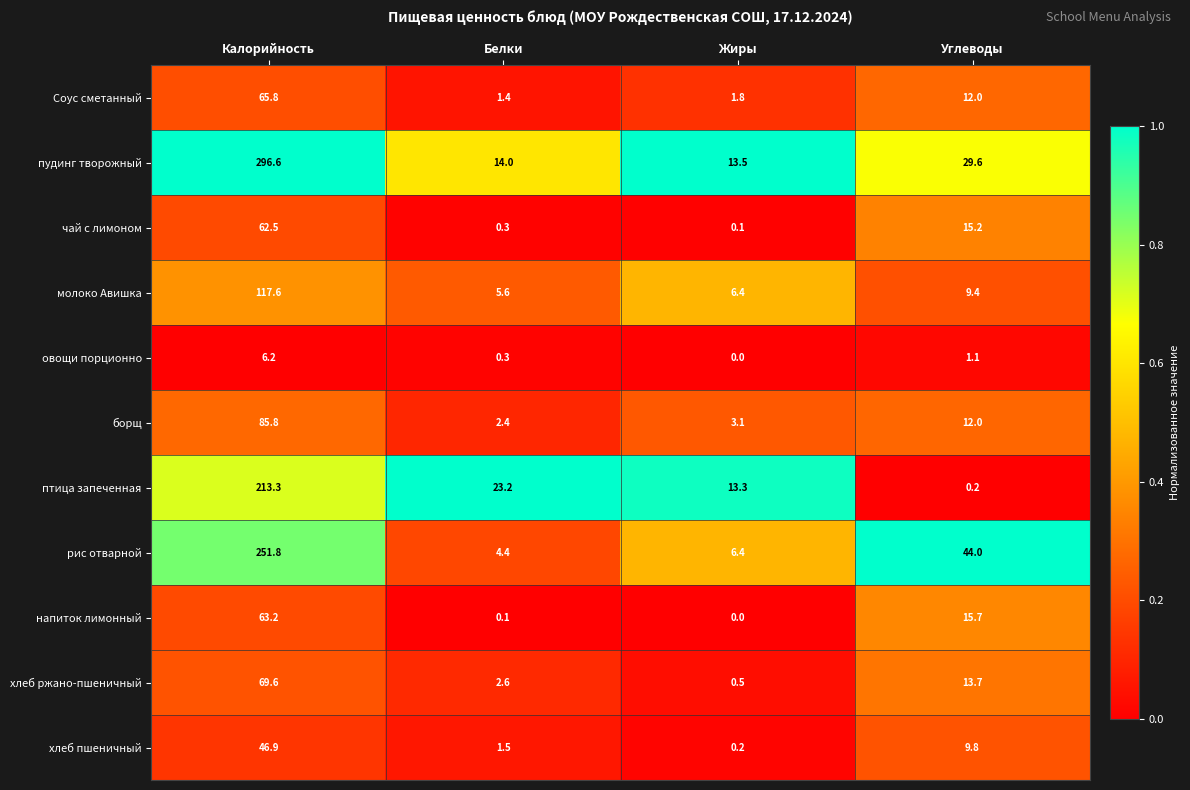

The value of птица запеченная at Белки is 31.0. True or false?

False